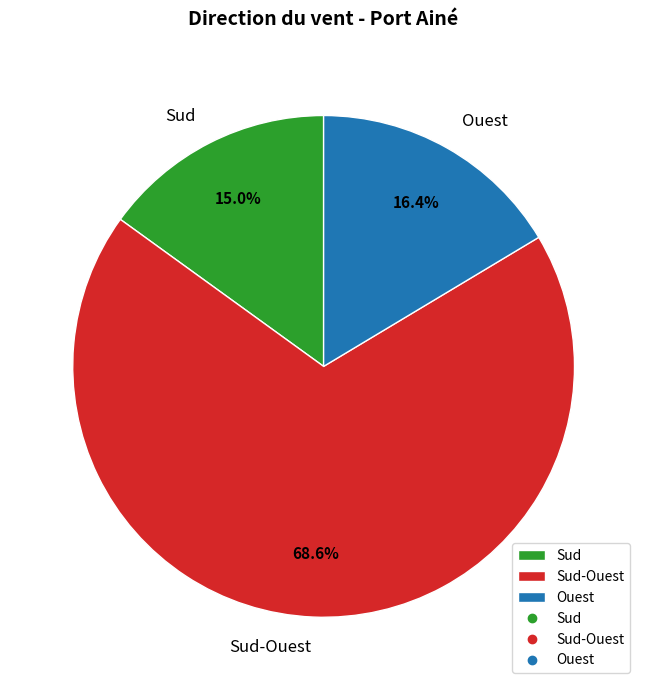

Do Sud and Sud-Ouest together represent more than half of the pie?

Yes